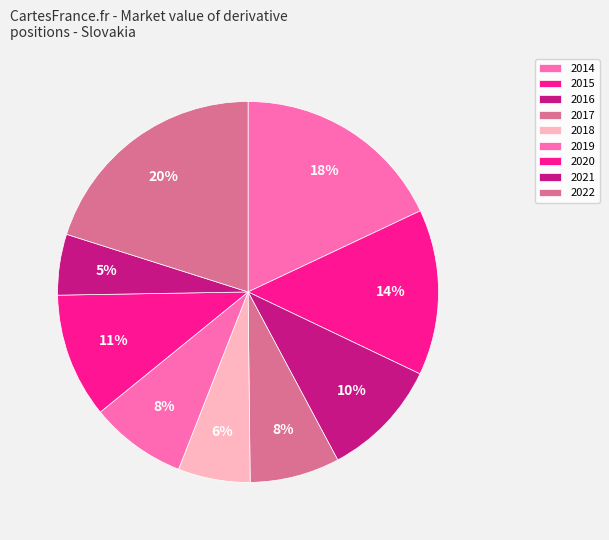

How many slices are in this pie chart?

9